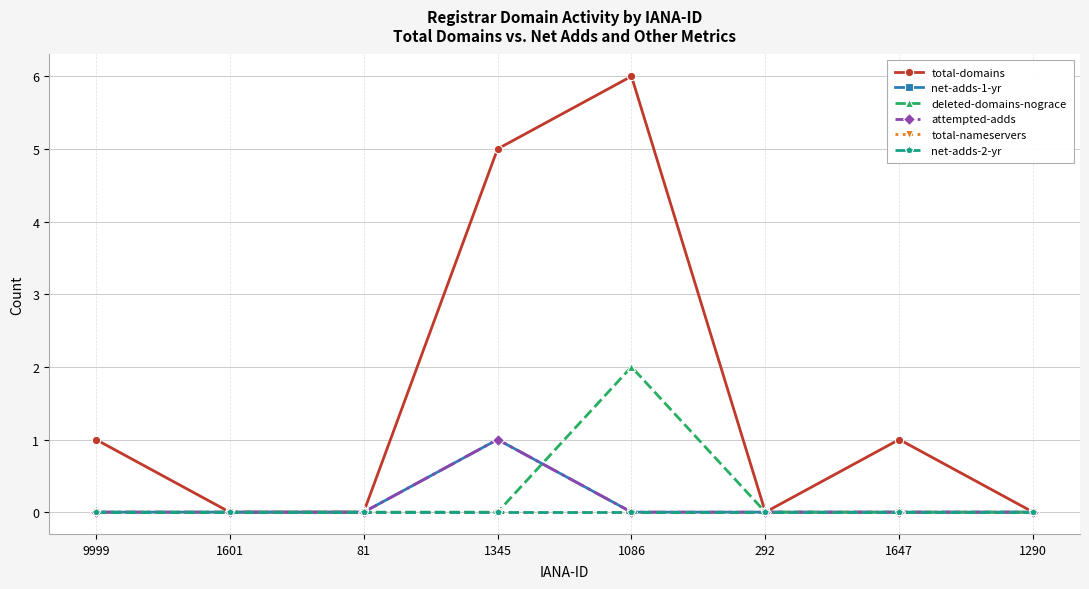

Is this an area chart (filled region under the line)?

No